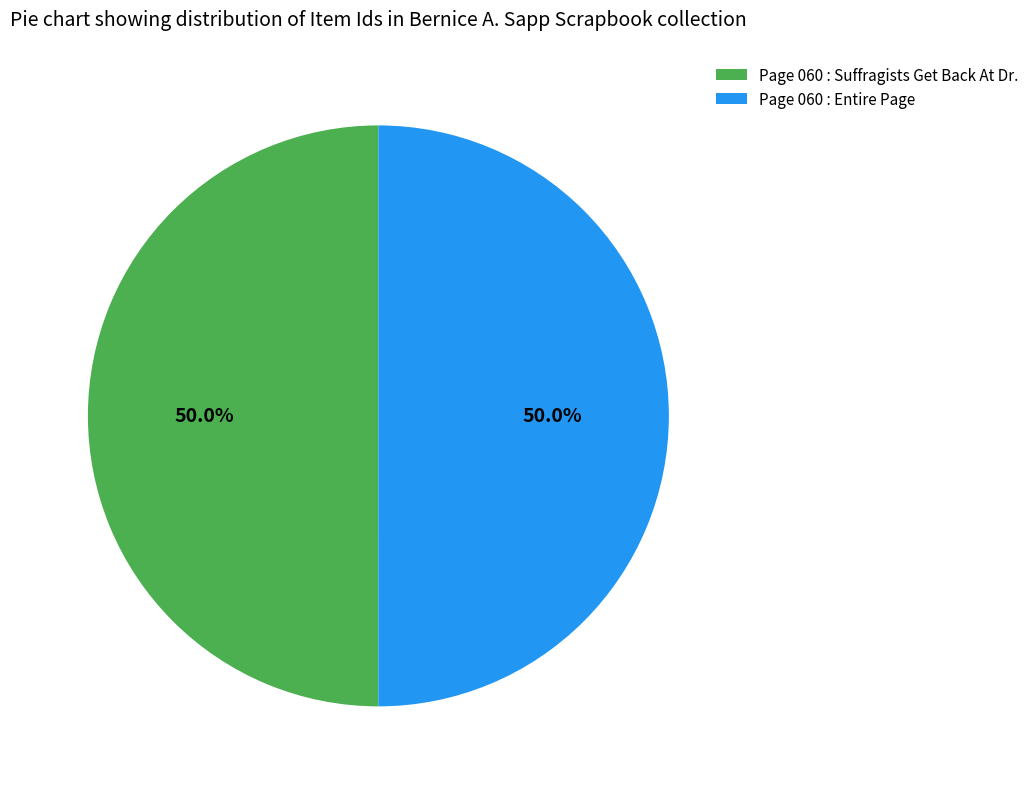

What percentage is the Page 060 : Entire Page slice, to the nearest percent?

50%